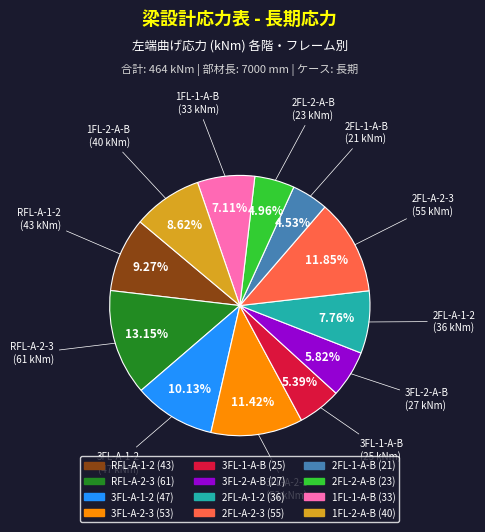

Is 2FL-A-1-2 the majority of the pie?

No